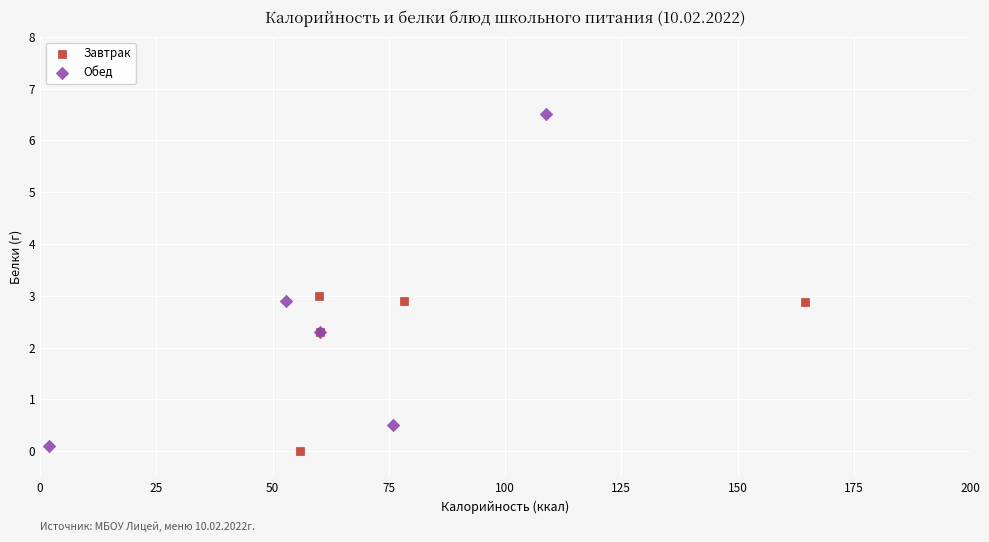

Which series has the widest spread of Y values?

Обед